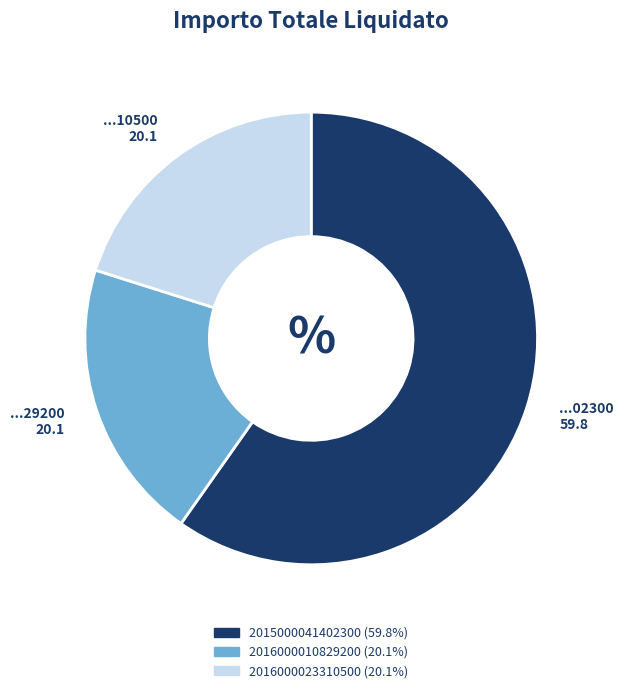

Is the sum of 2015000041402300 and 2016000023310500 greater than half?

Yes